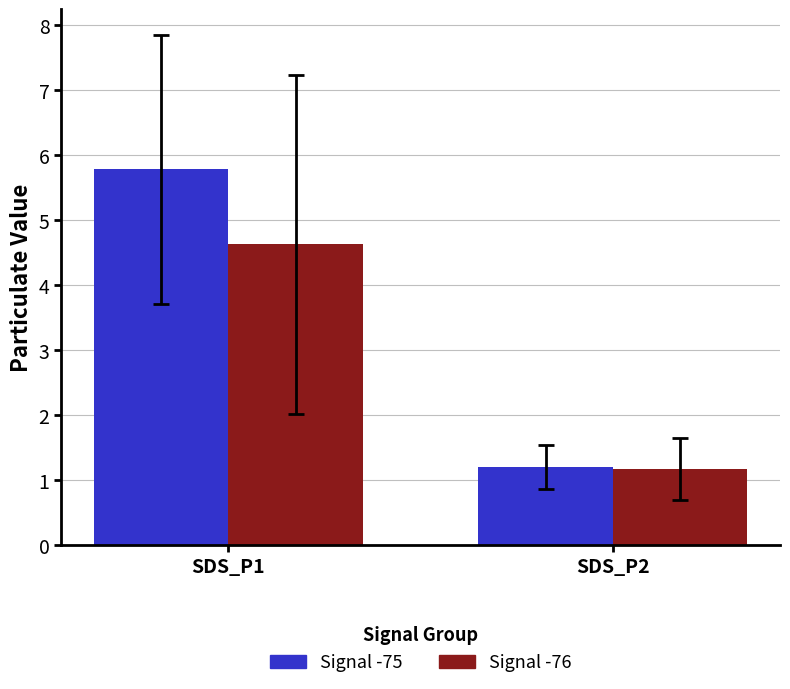

Which series has the largest range (max minus min)?

Signal -75